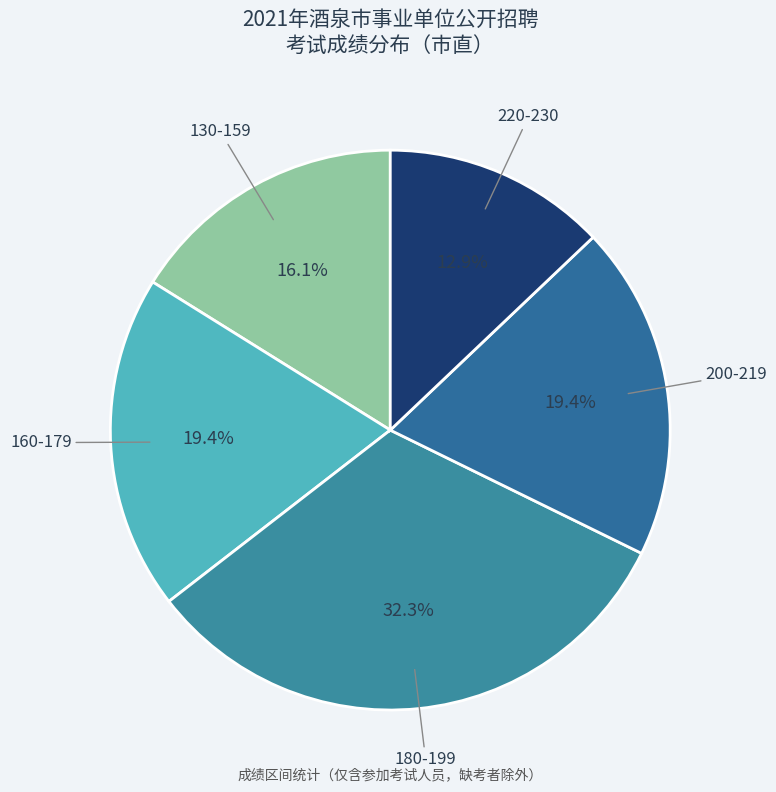

Is there any slice that represents more than half of the pie?

No